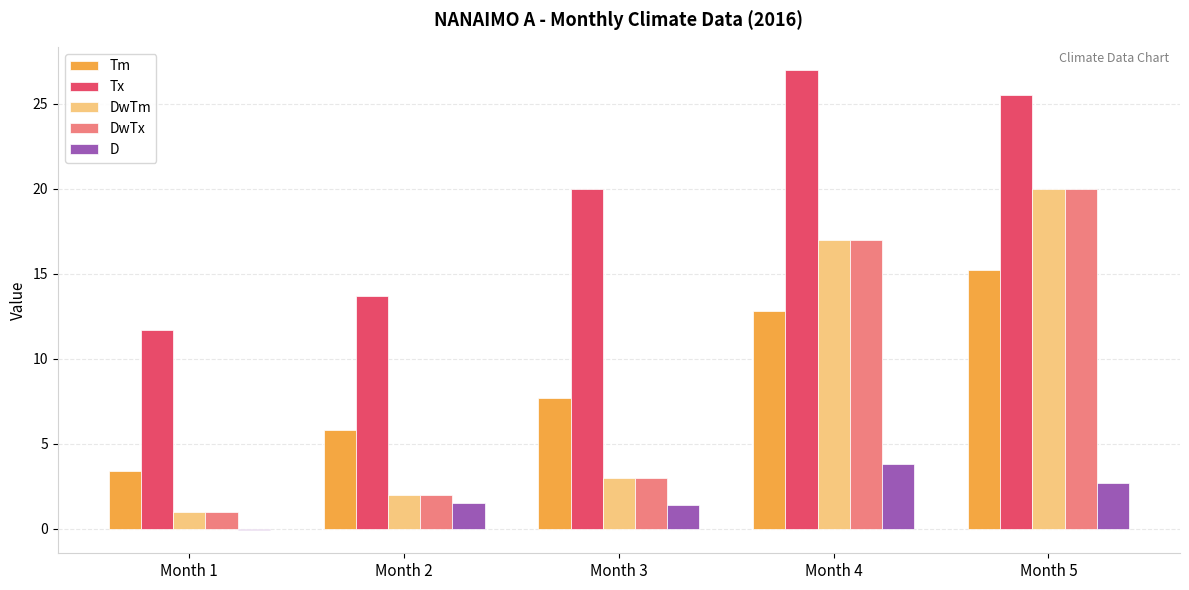

What is the difference between the maximum and minimum values in the D series?

3.9